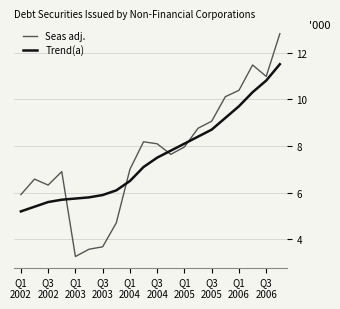

Is this an area chart (filled region under the line)?

No